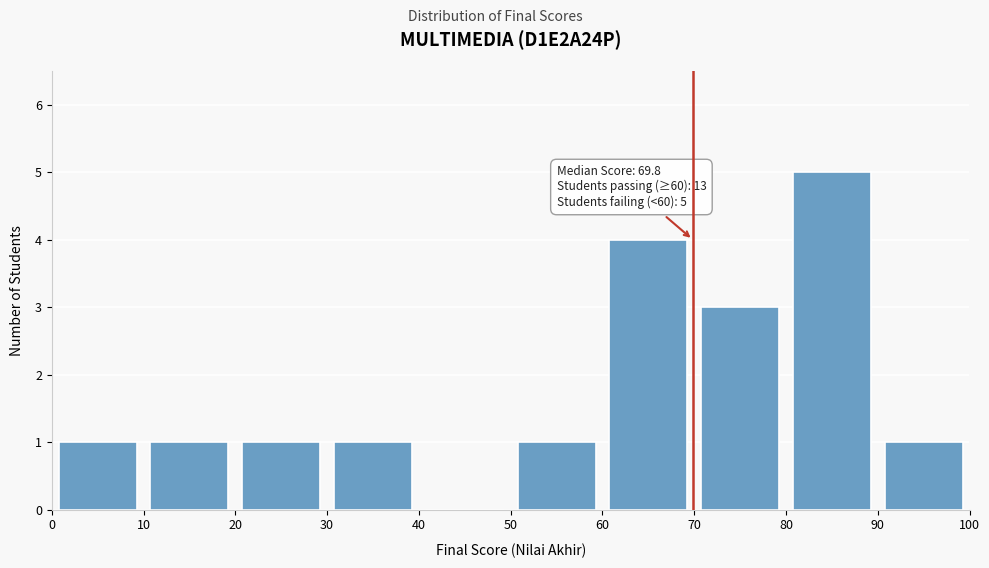

Over which range of the x-axis is the bar tallest?

80 to 90